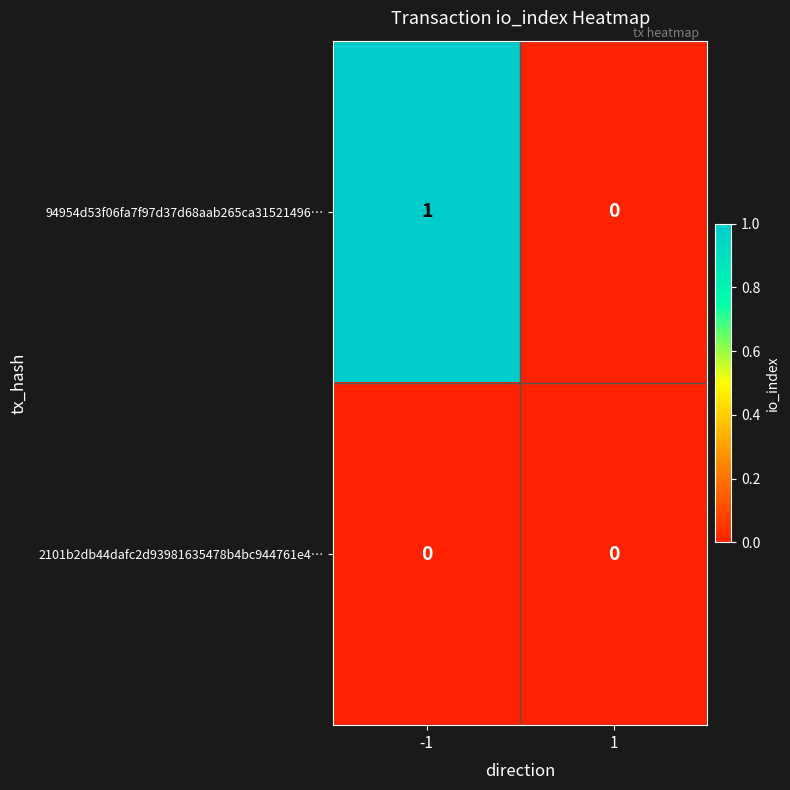

Rank the series by their maximum value, from highest to lowest.

94954d53f06fa7f97d37d68aab265ca31521496…, 2101b2db44dafc2d93981635478b4bc944761e4…